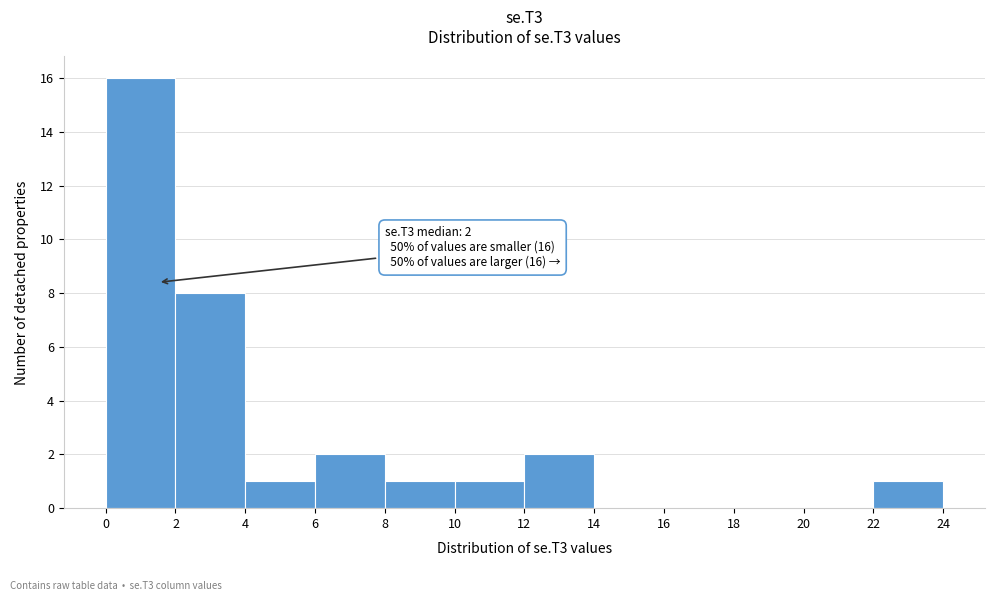

Which range on the x-axis has the tallest bar?

0 to 2